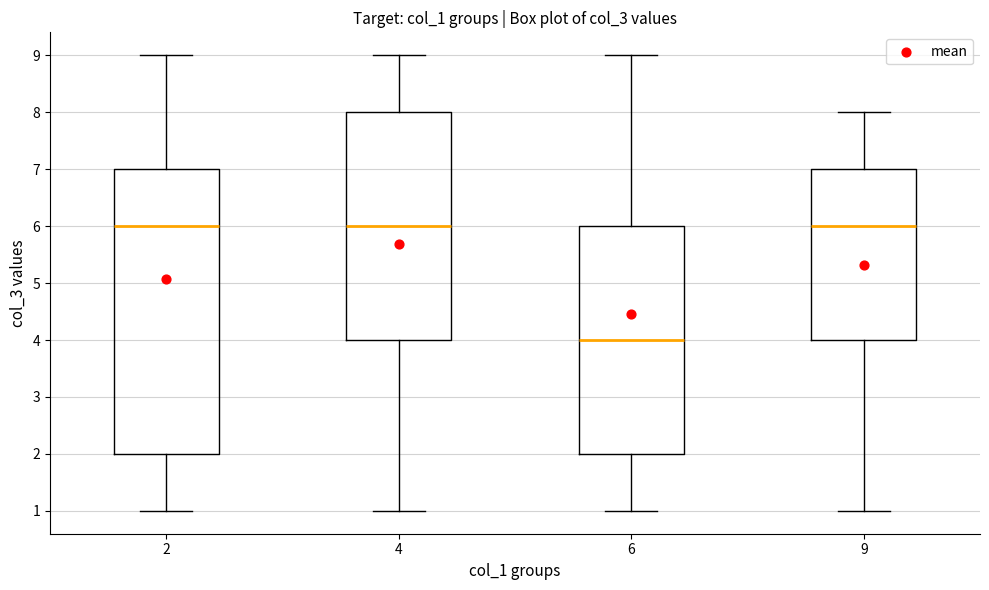

Reading left to right, read every box against the y-axis: the position of its median line, the range the box covers, and the ends of its whiskers. The values are not printed on the chart, so give them approximately, as read against the axis.

2: median 6, box 2 to 7, whiskers 1 to 9
4: median 6, box 4 to 8, whiskers 1 to 9
6: median 4, box 2 to 6, whiskers 1 to 9
9: median 6, box 4 to 7, whiskers 1 to 8